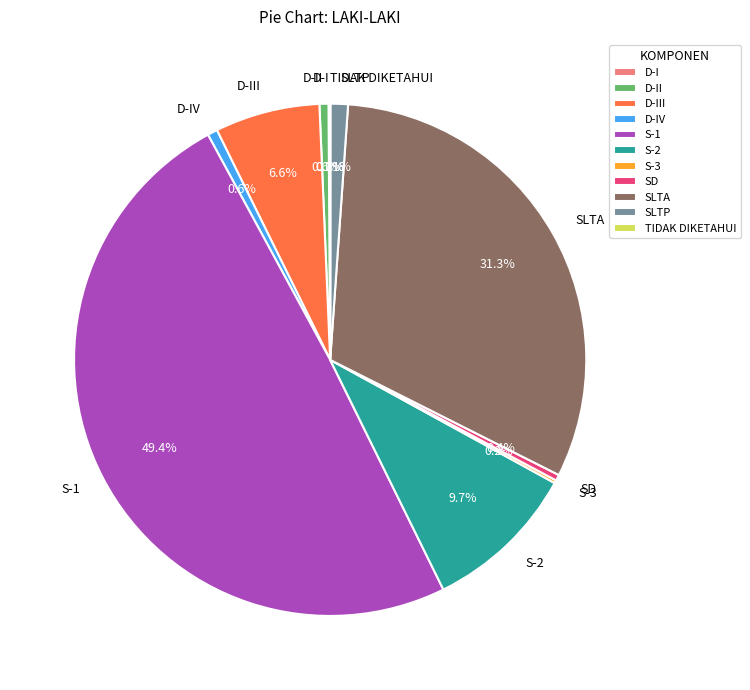

Do S-2 and SLTA together represent more than half of the pie?

No